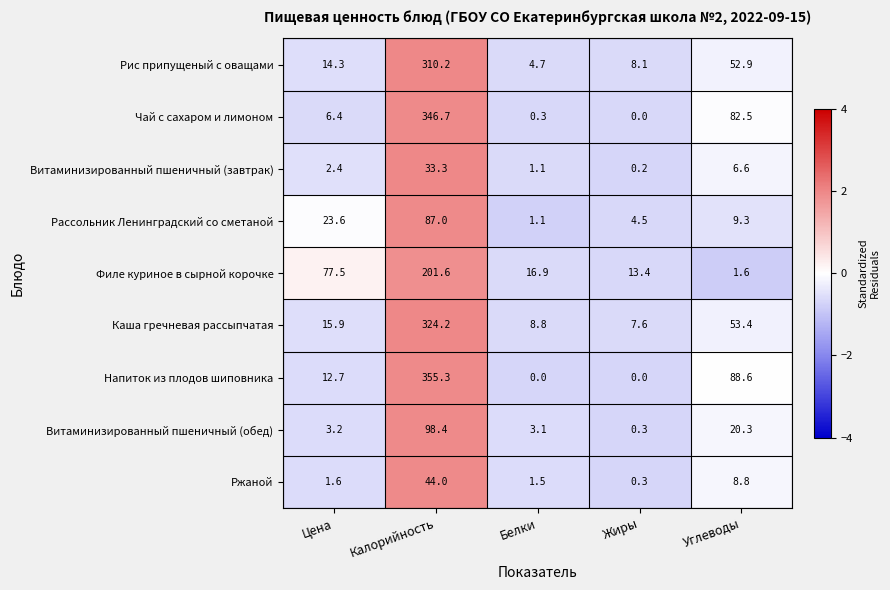

At how many categories does at least one series exceed 27?

3